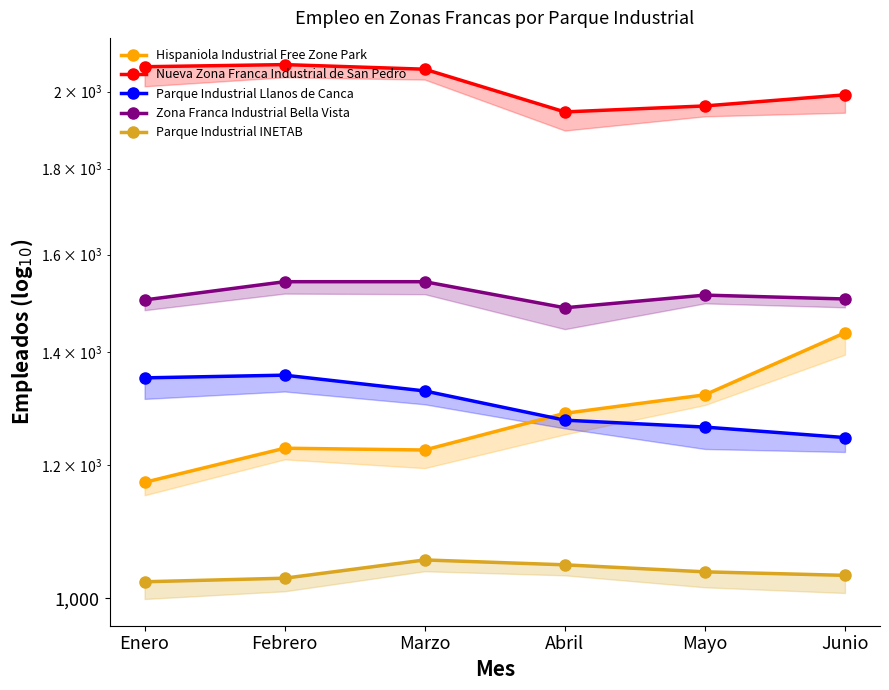

What is the maximum value shown in the chart?

2075